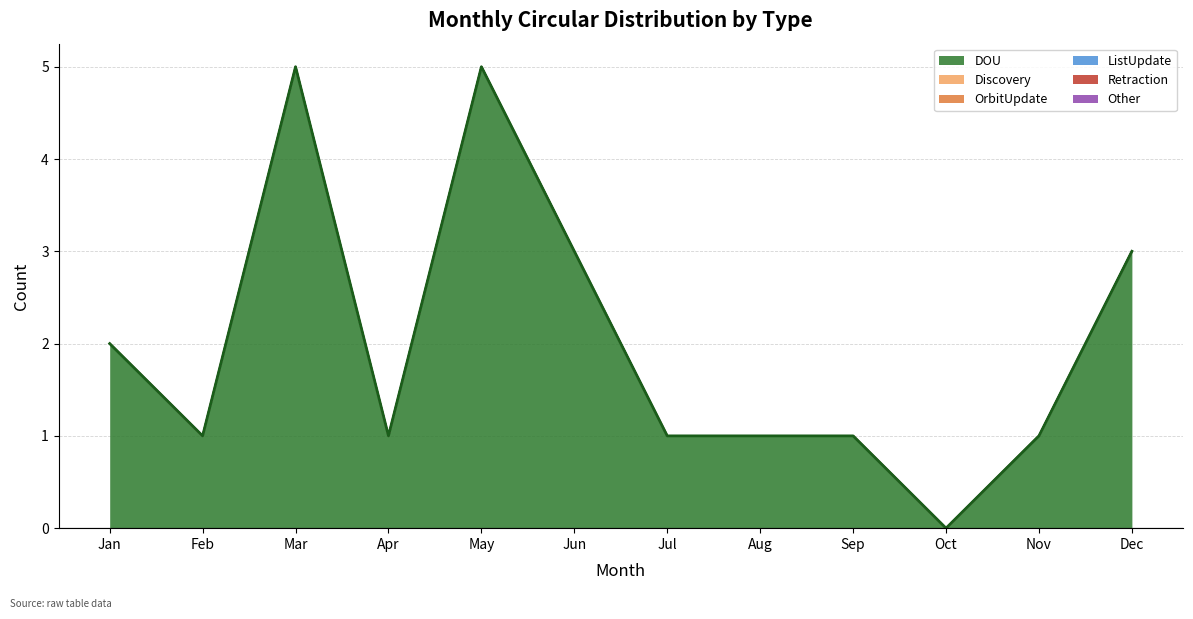

What is the spread (max minus min) of values at Jan?

2